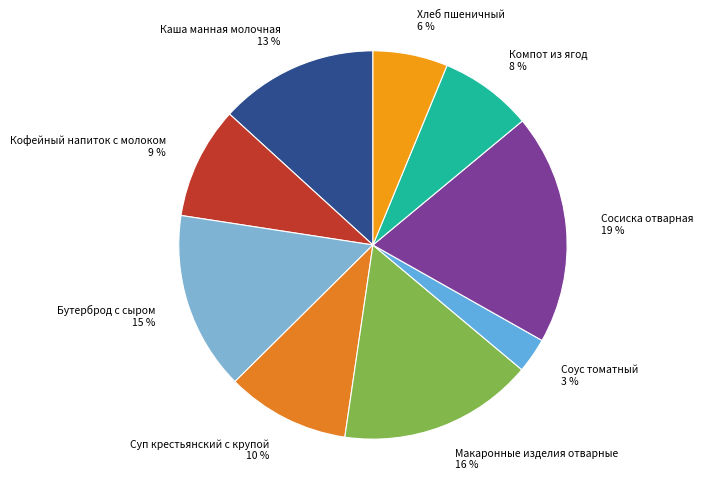

Is there any slice that represents more than half of the pie?

No